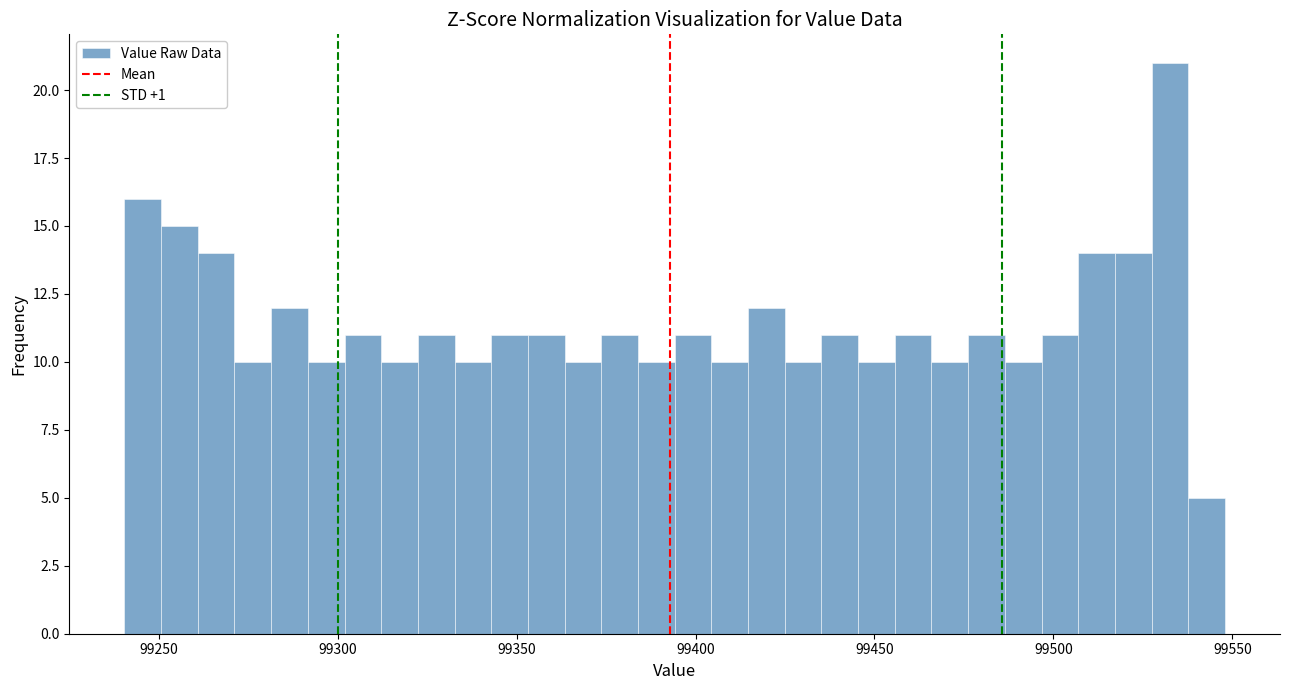

Read against the x-axis, roughly where is the centre of the tallest bar?

99535